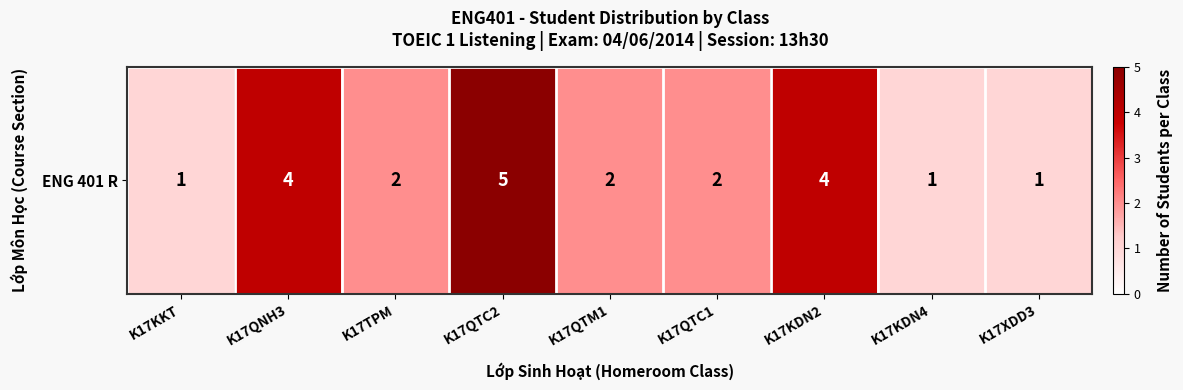

Between K17QTC2 and K17KDN4, which is larger?

K17QTC2